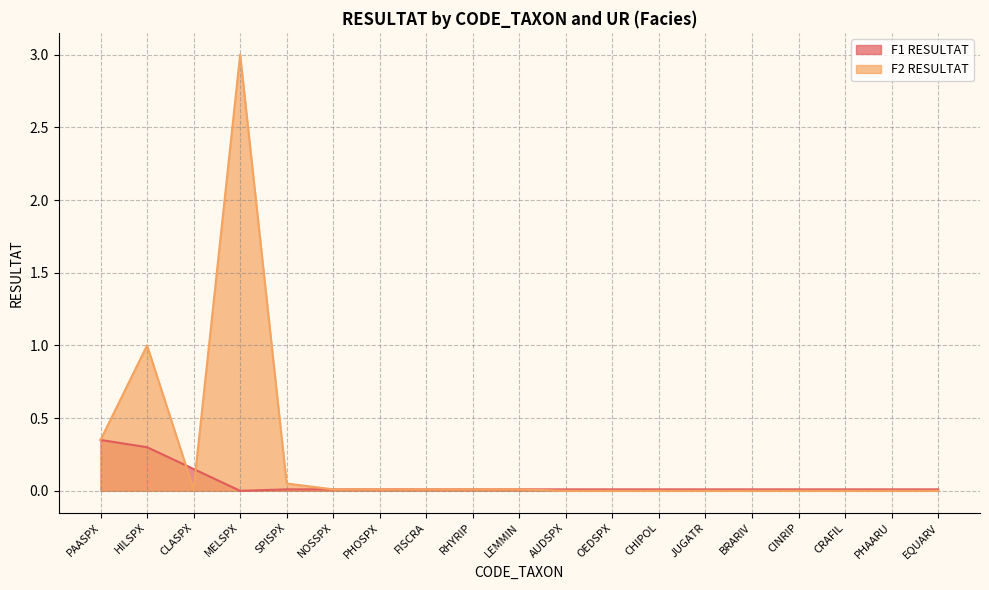

Is it true that F1 RESULTAT equals 0.0 at CINRIP?

True